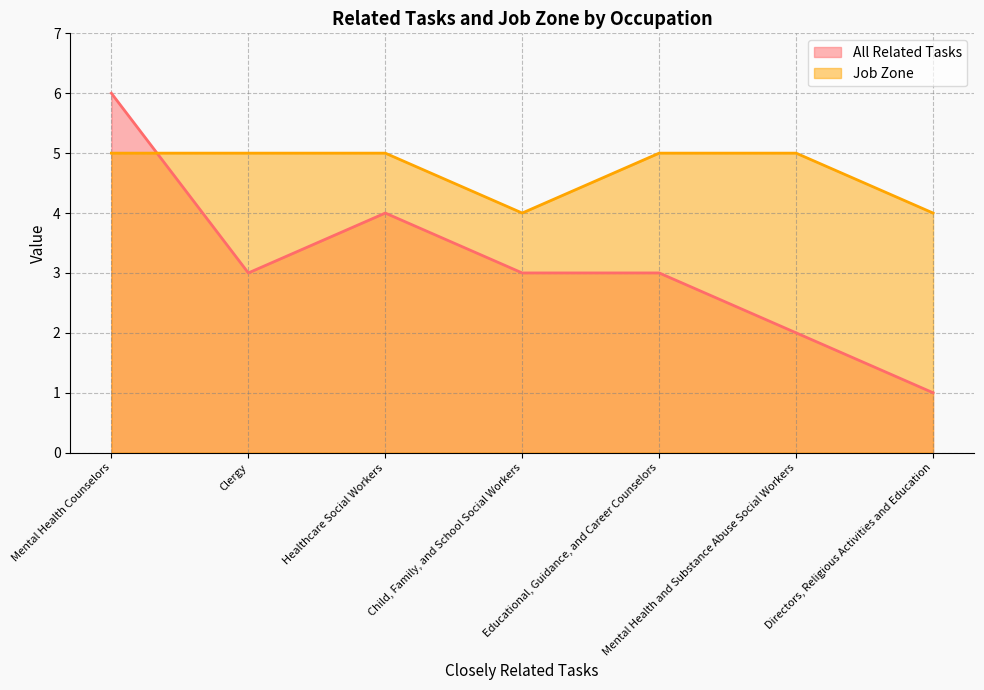

Where is the first local minimum for All Related Tasks?

Clergy